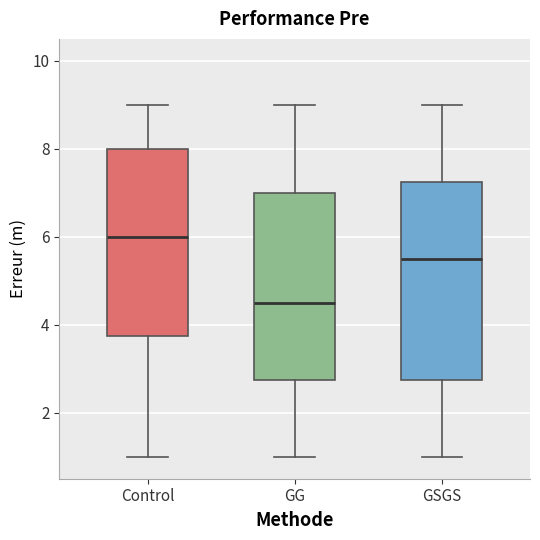

Reading left to right, transcribe this box plot: for each box, give where its median line is, the range the box spans, and where its two whiskers end, as read against the y-axis. The values are not printed on the chart, so give them approximately, as read against the axis.

Control: median 6.0, box 3.8 to 8.0, whiskers 1.0 to 9.0
GG: median 4.6, box 2.8 to 7.0, whiskers 1.0 to 9.0
GSGS: median 5.6, box 2.8 to 7.2, whiskers 1.0 to 9.0